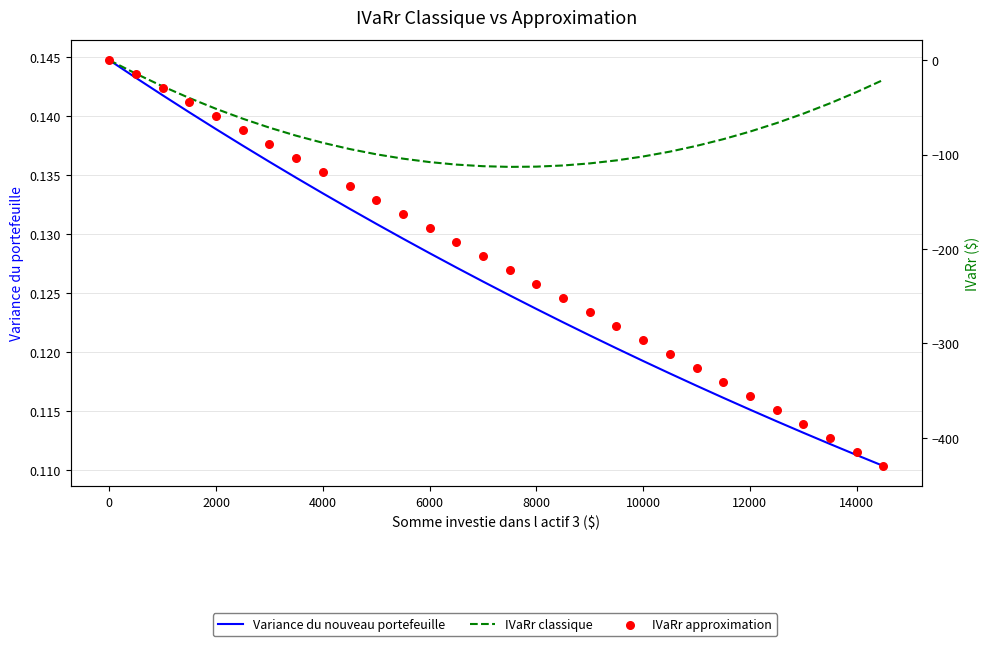

Which series has the widest spread of Y values?

IVaRr approximation